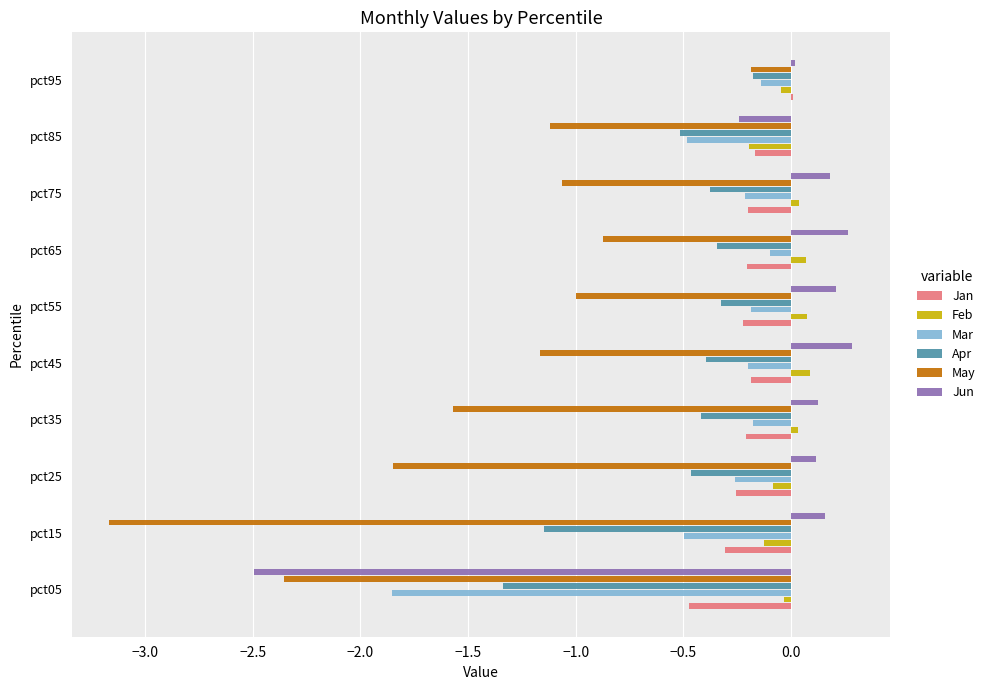

The value of May at pct25 is -3.0. True or false?

False